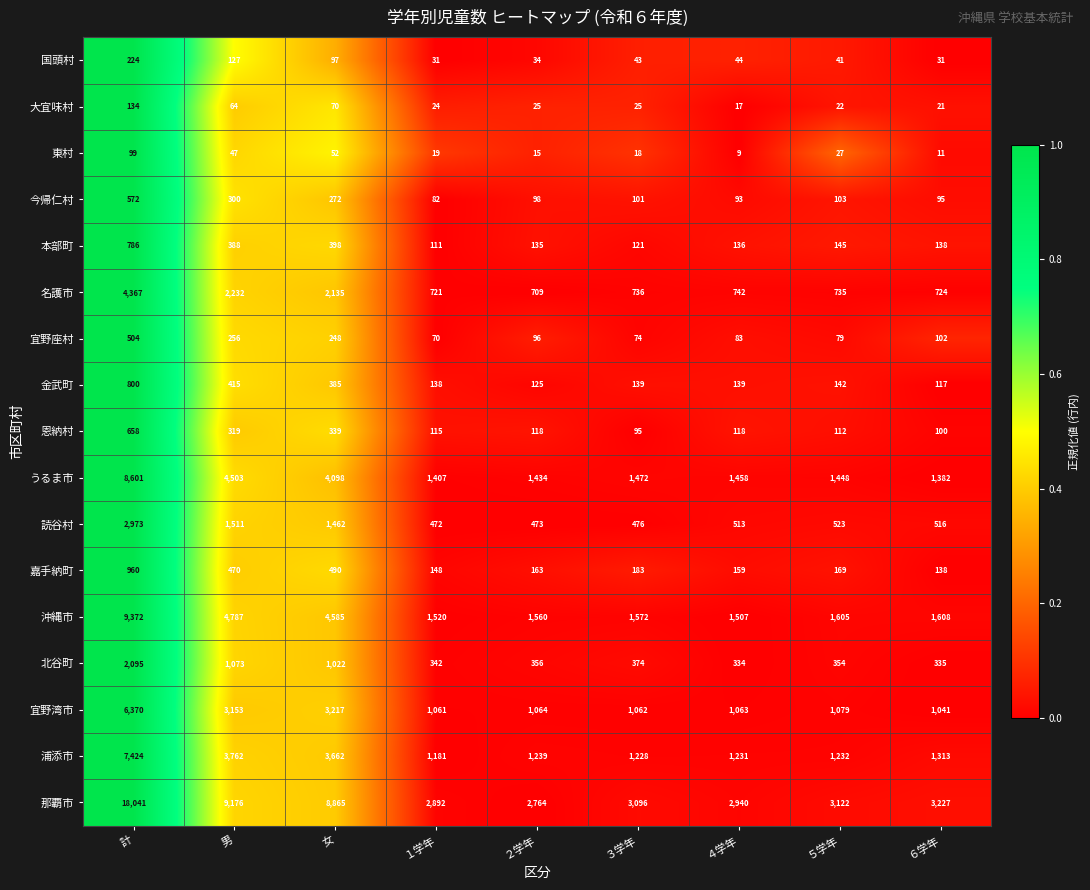

The 読谷村 series shows 1462 at 女. True or false?

True